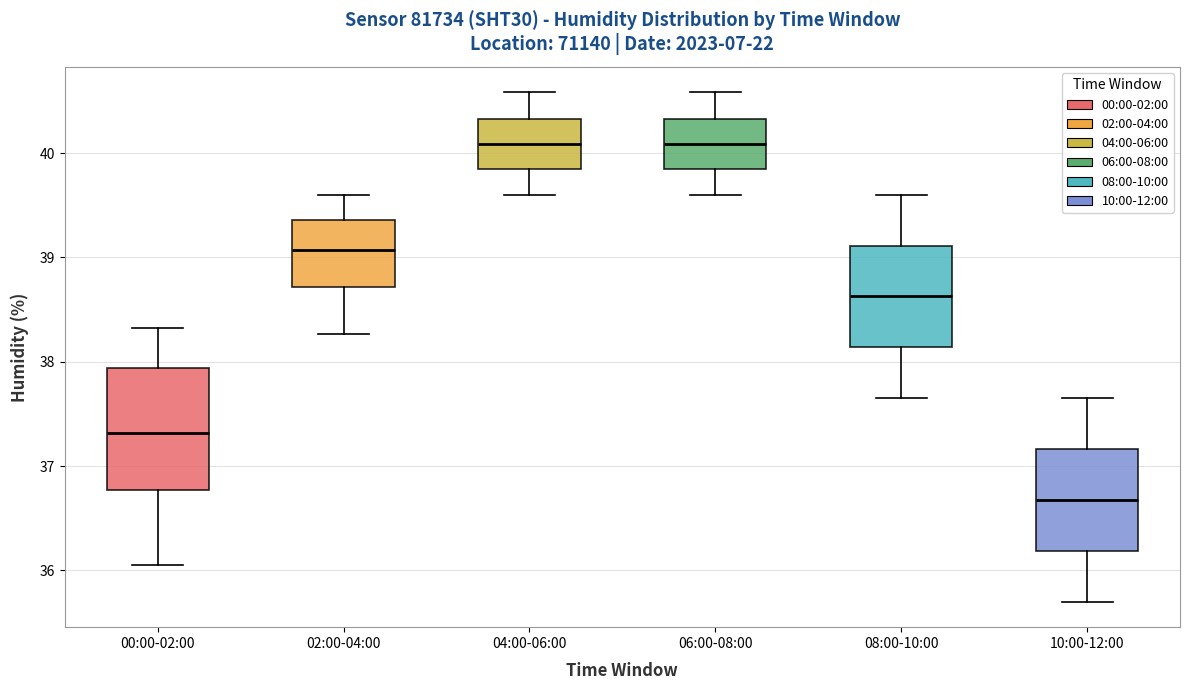

Which box is the tallest, from its lower edge to its upper edge?

00:00-02:00